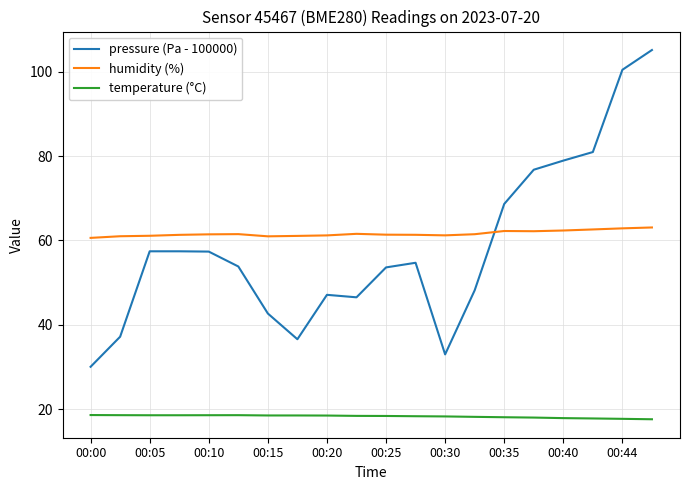

After their last crossing, which series has the higher values: humidity (%) or pressure (Pa - 100000)?

pressure (Pa - 100000)